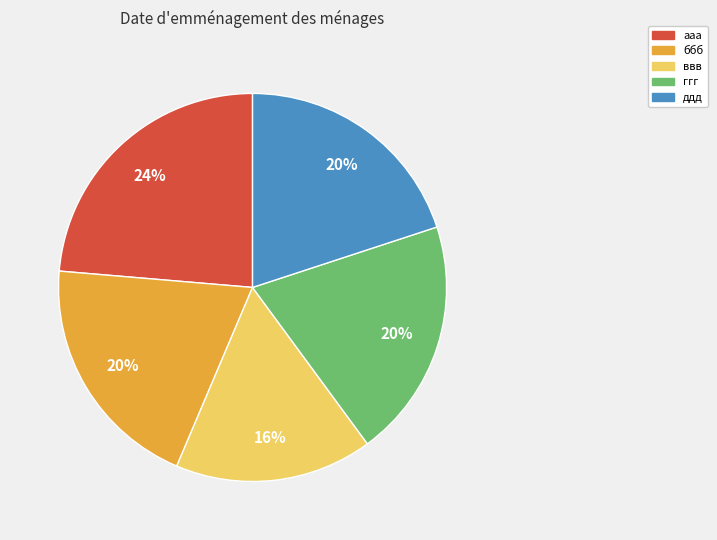

Does ддд account for over 50% of the chart?

No